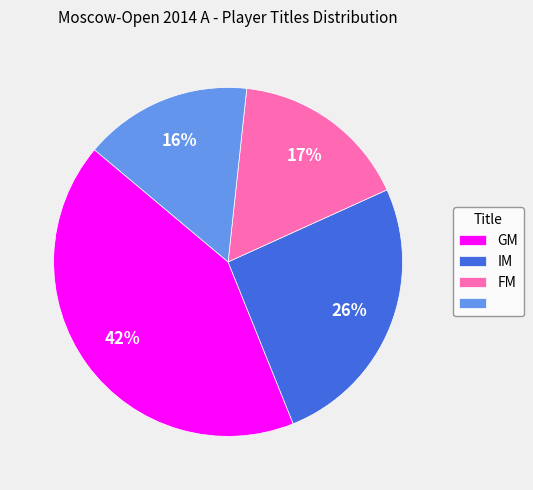

To the nearest percent, what is the average slice percentage?

25%